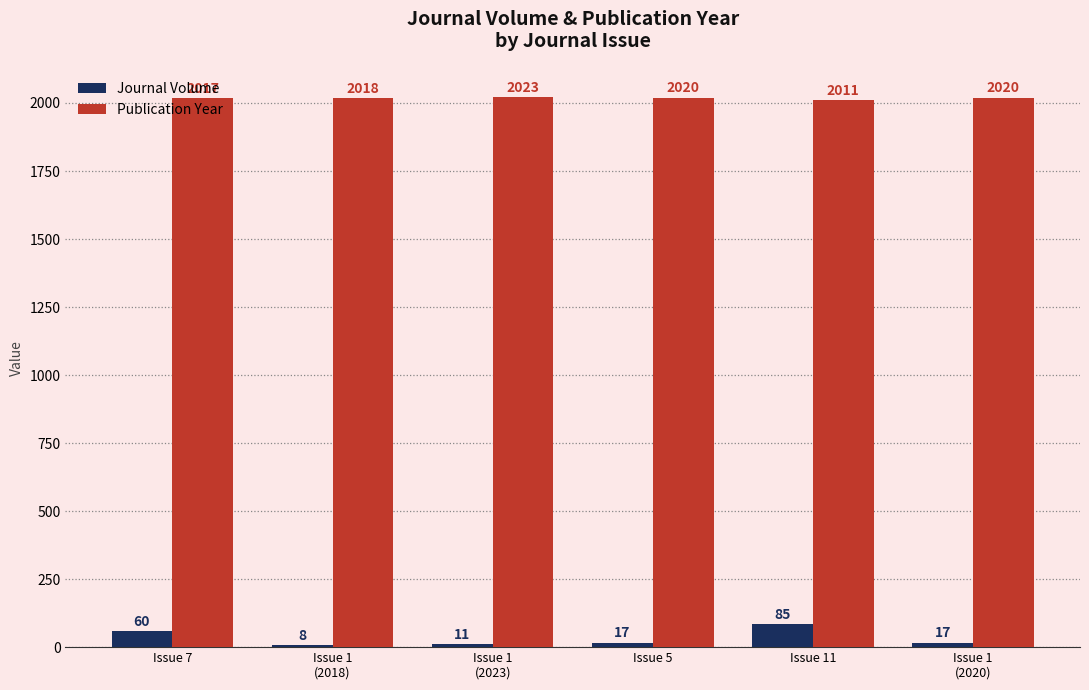

Between Issue 1
(2018) and Issue 5, which series saw the biggest shift?

Journal Volume